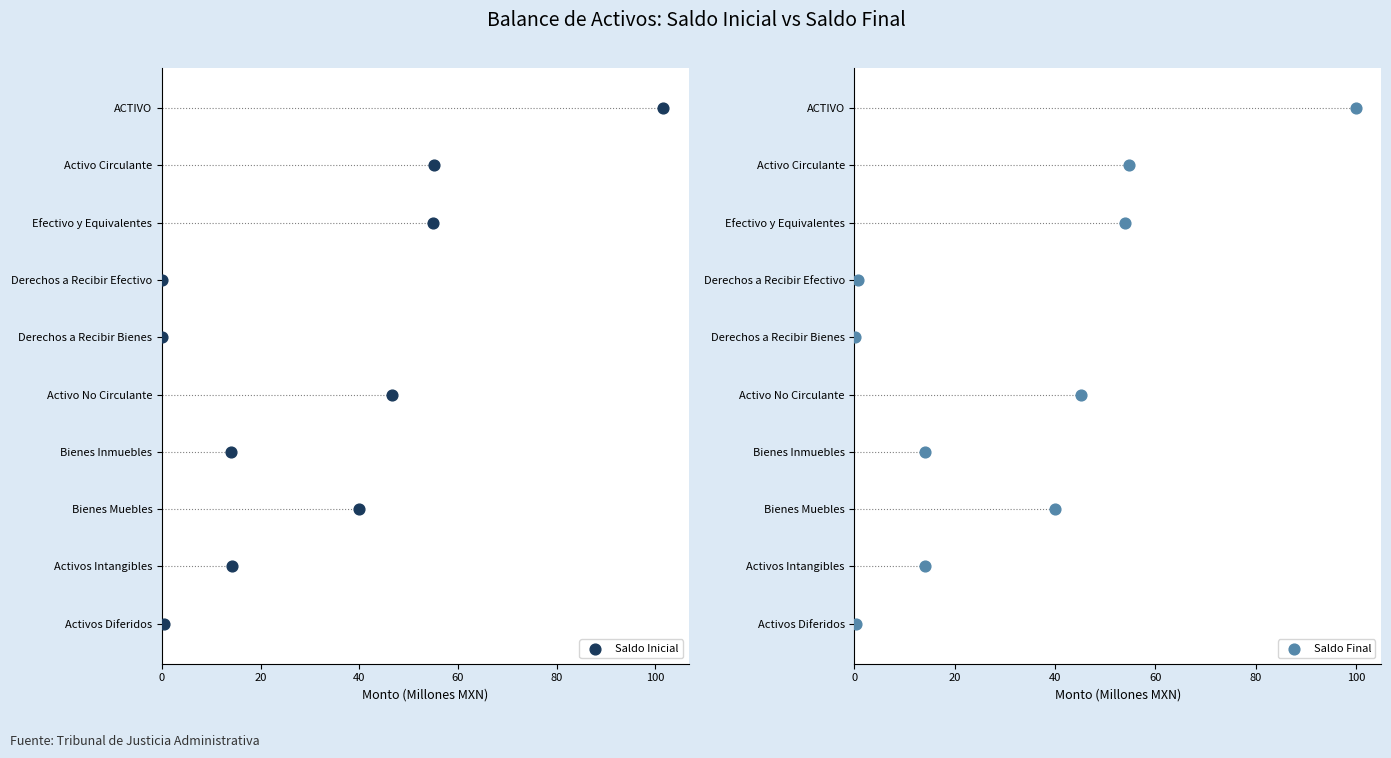

Which series contains the highest Y value?

Saldo Inicial